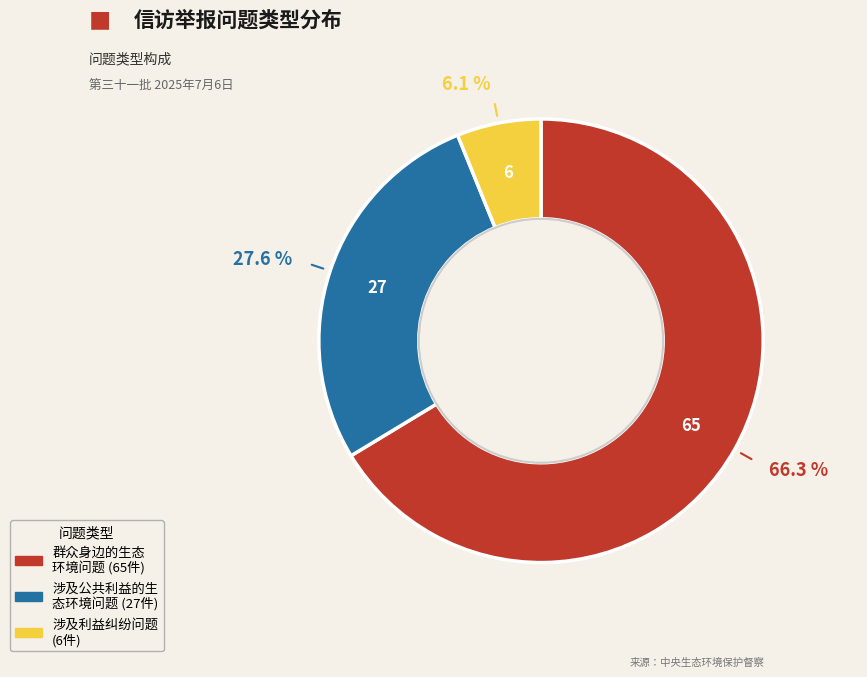

How many segments does this pie chart have?

3